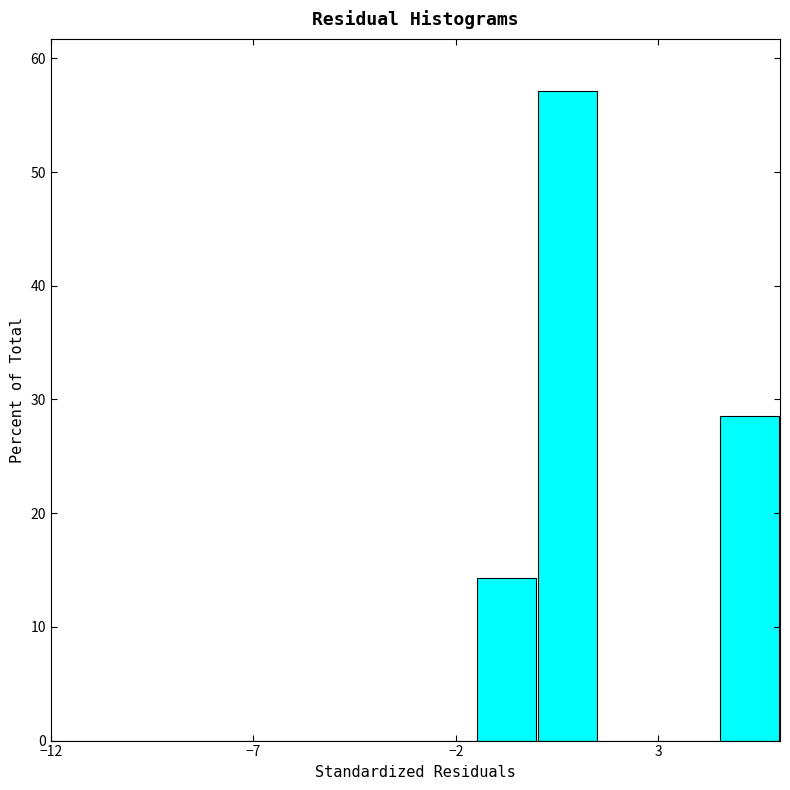

Around what value on the x-axis is the tallest bar? Give the approximate position of its centre, as read against the axis.

1.0